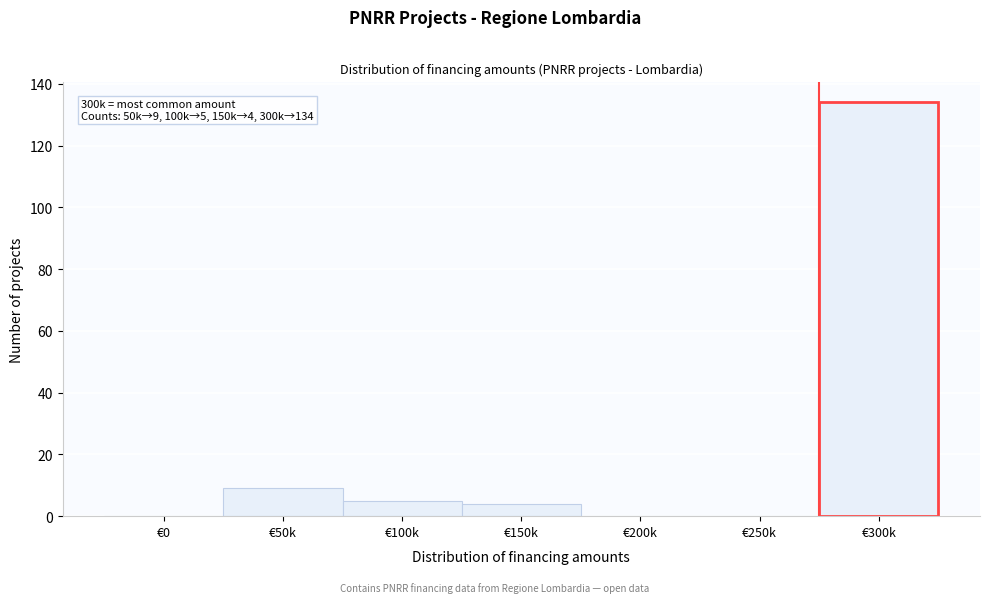

Reading left to right, transcribe all the data shown in this chart.

€0=0	€50k=9	€100k=5	€150k=4	€200k=0	€250k=0	€300k=134